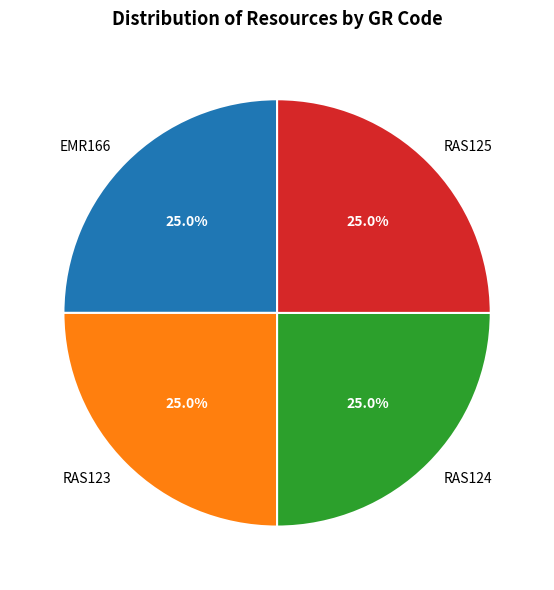

What portion of the pie excludes RAS125?

75.0%